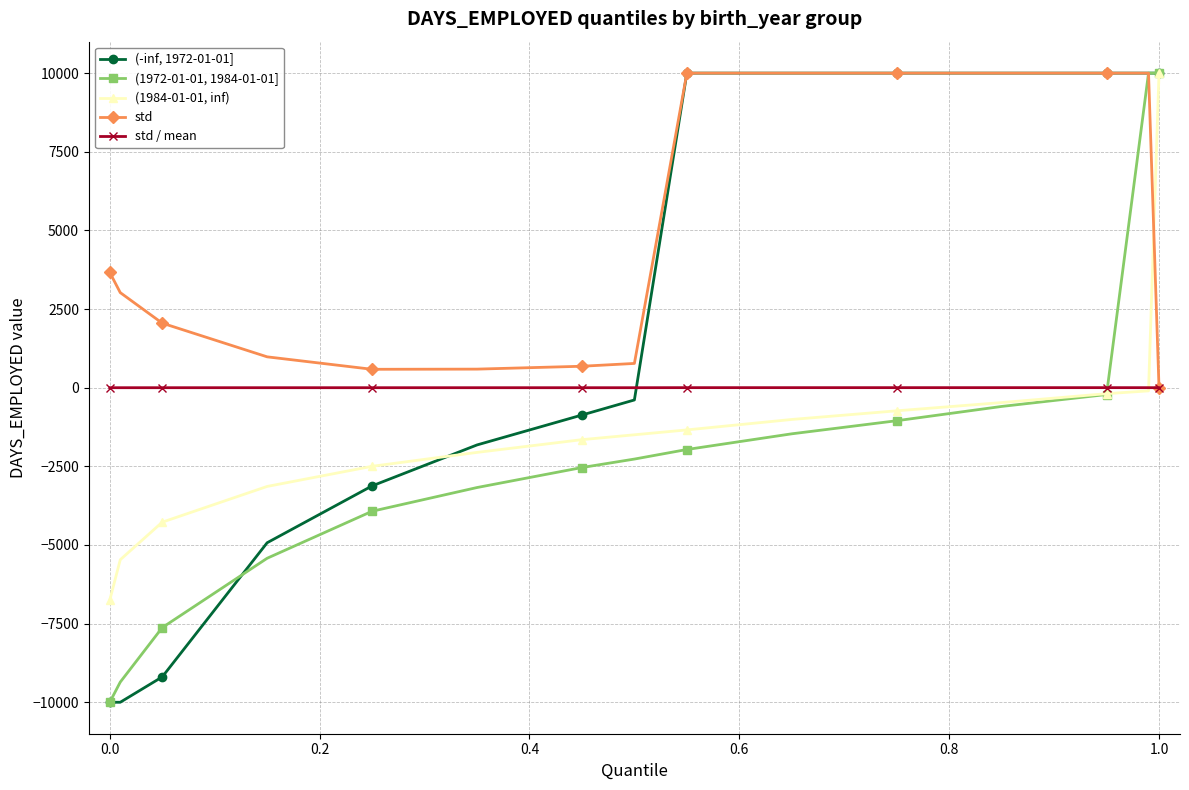

What is the value of the (1984-01-01, inf) point at the 6th from the left?

-2057.0